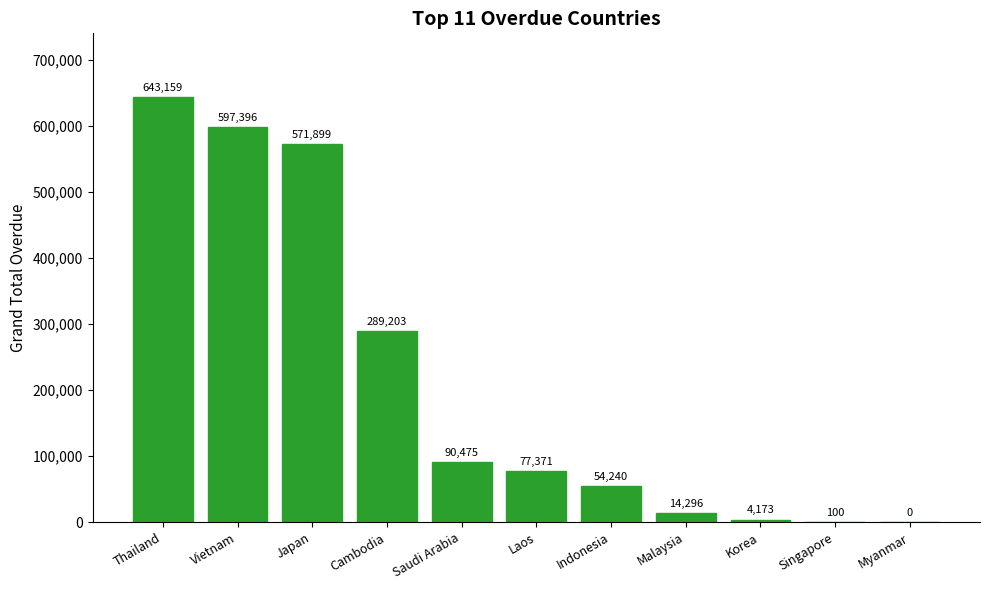

Does the chart contain stacked bars?

No